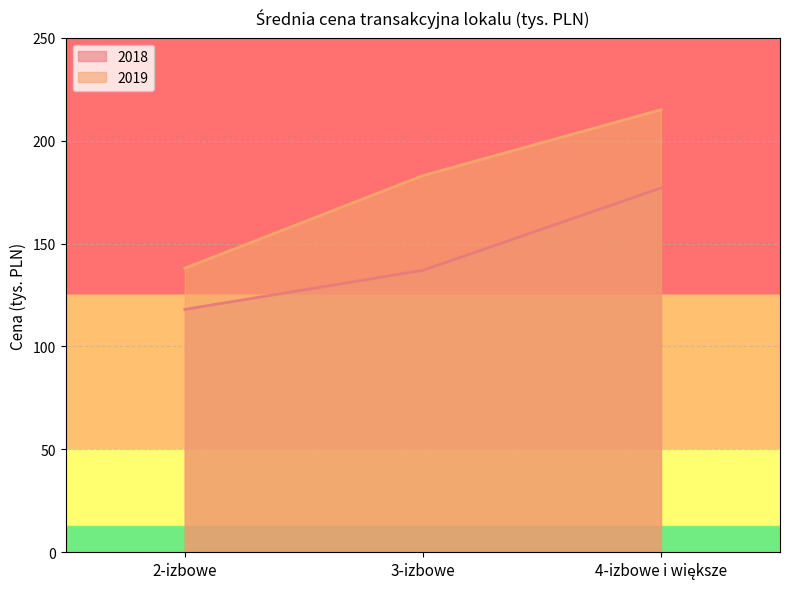

What is the greatest value displayed?

215